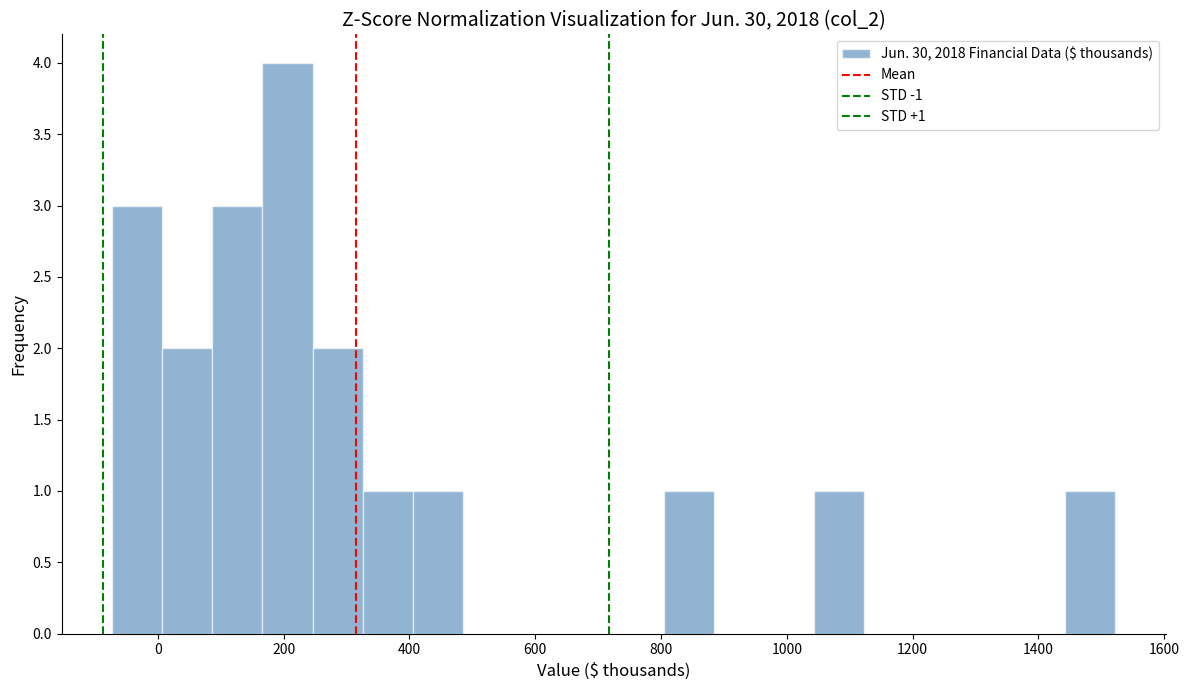

Read against the x-axis, roughly where is the centre of the tallest bar?

200